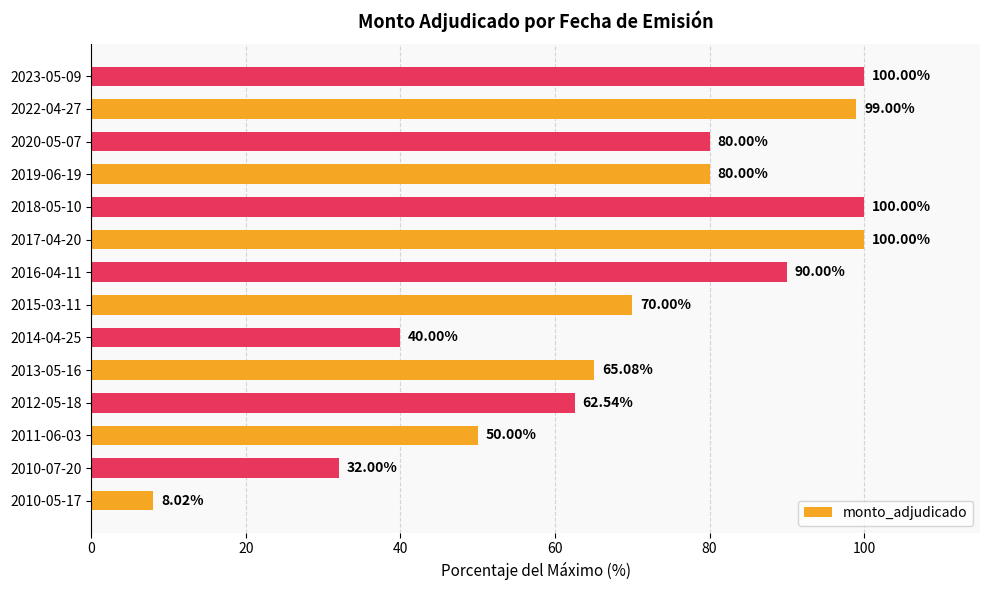

What is the difference between the second highest and minimum values?

92.0